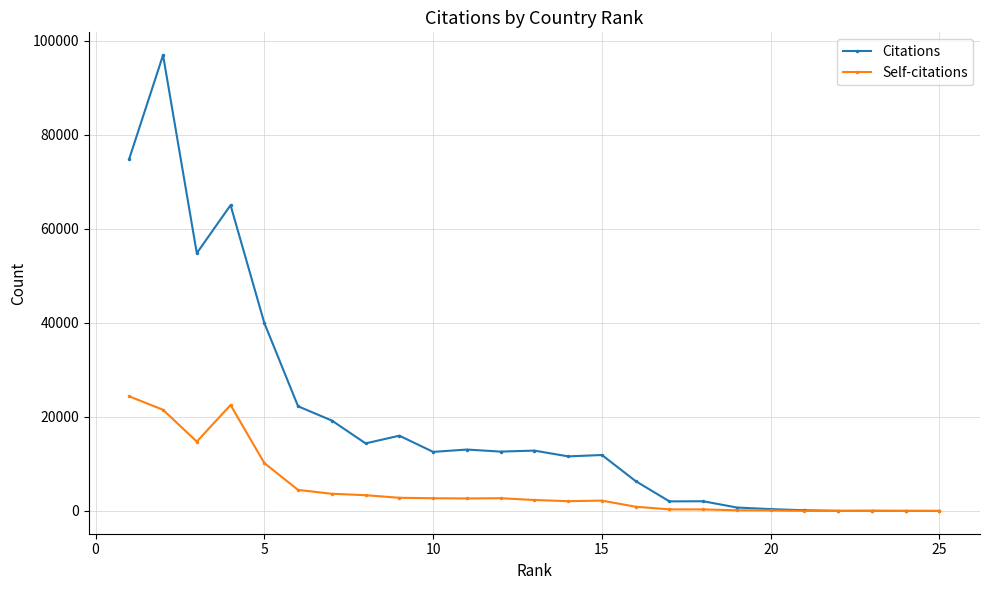

What is the greatest value displayed?

96984